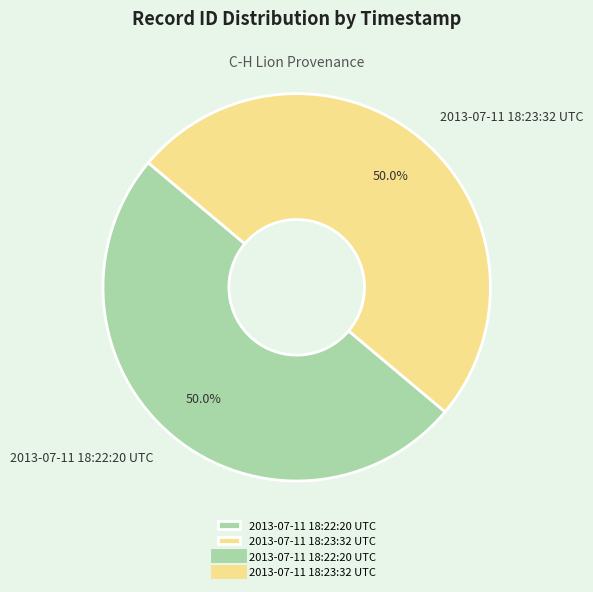

What is the ratio of the value at 2013-07-11 18:22:20 UTC to the value at 2013-07-11 18:23:32 UTC?

1.0